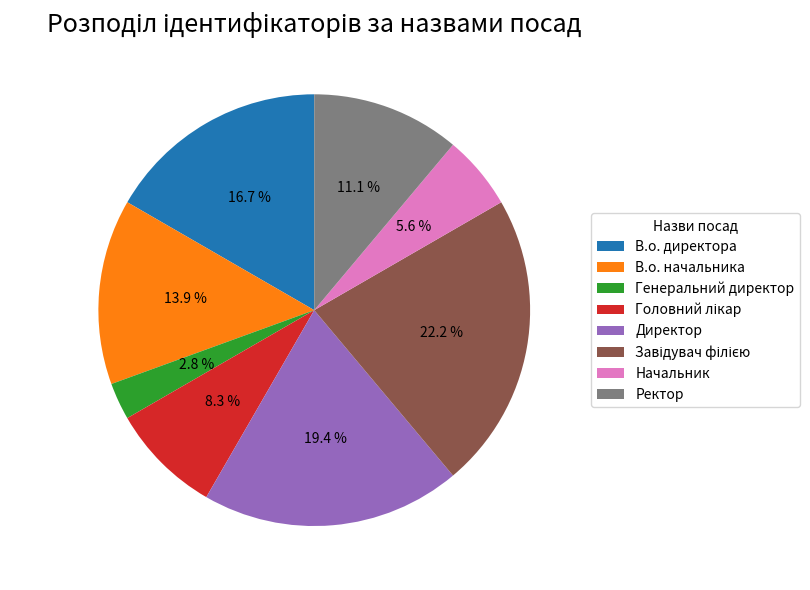

What percentage is NOT represented by В.о. начальника?

86.1%